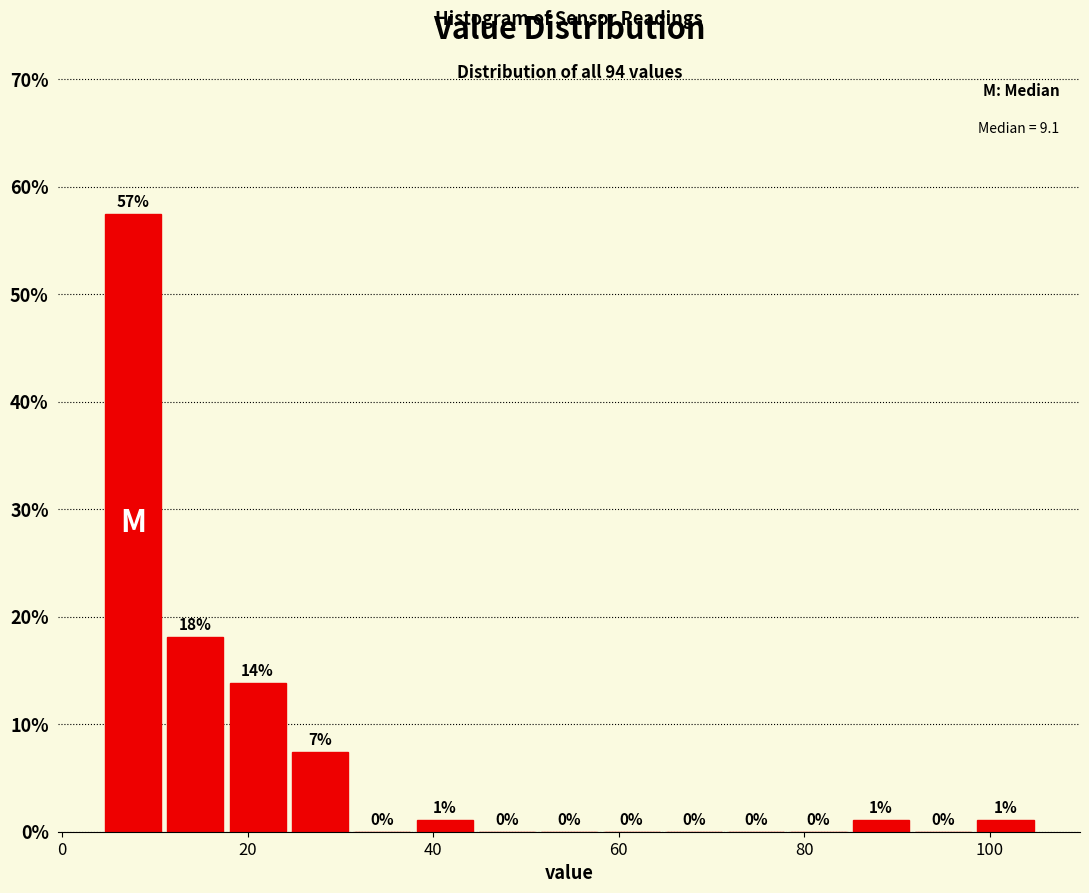

Around what value on the x-axis is the tallest bar? Give the approximate position of its centre, as read against the axis.

8